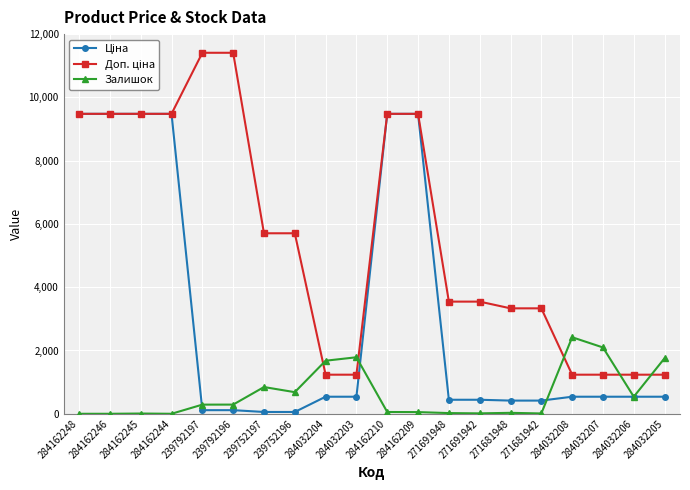

Count the number of categories in the chart.

20